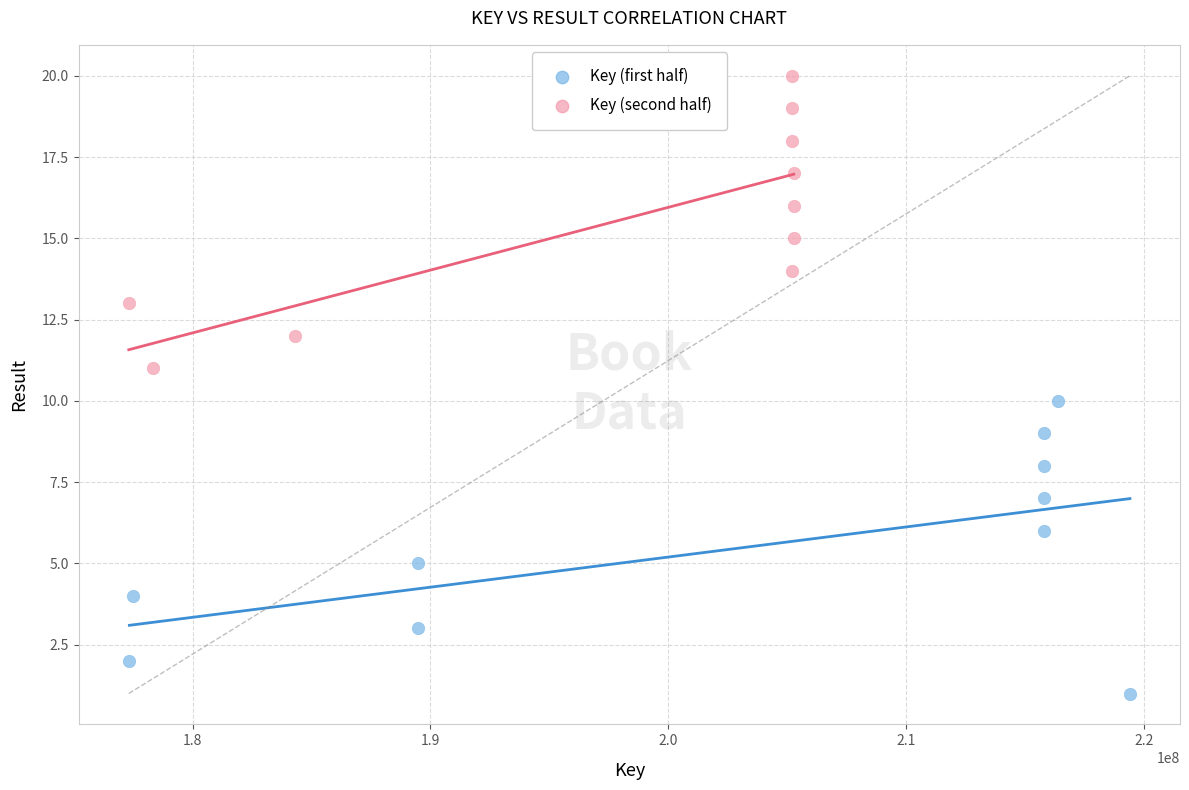

What are all the series names shown in the legend?

Key (first half), Key (second half)